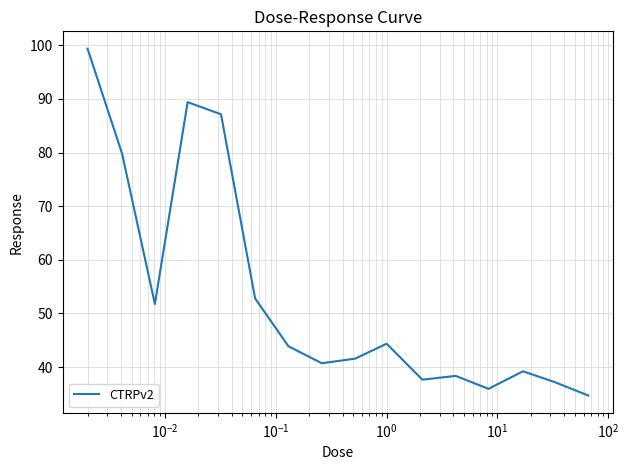

What is the difference between the maximum and second lowest values?

63.4